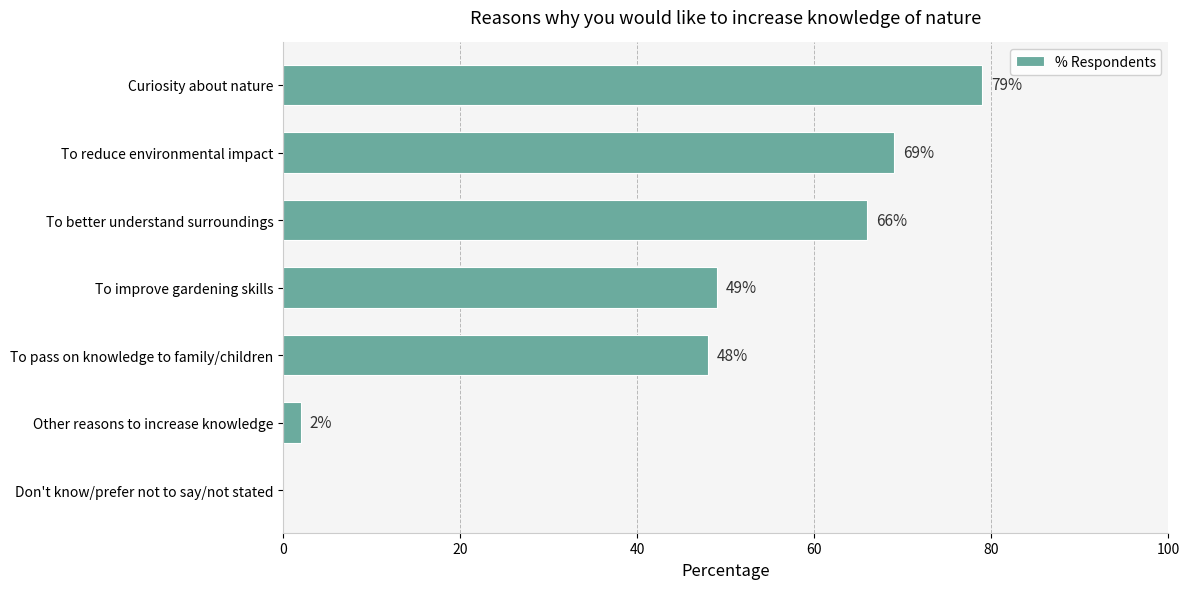

What is the maximum value shown in the chart?

79